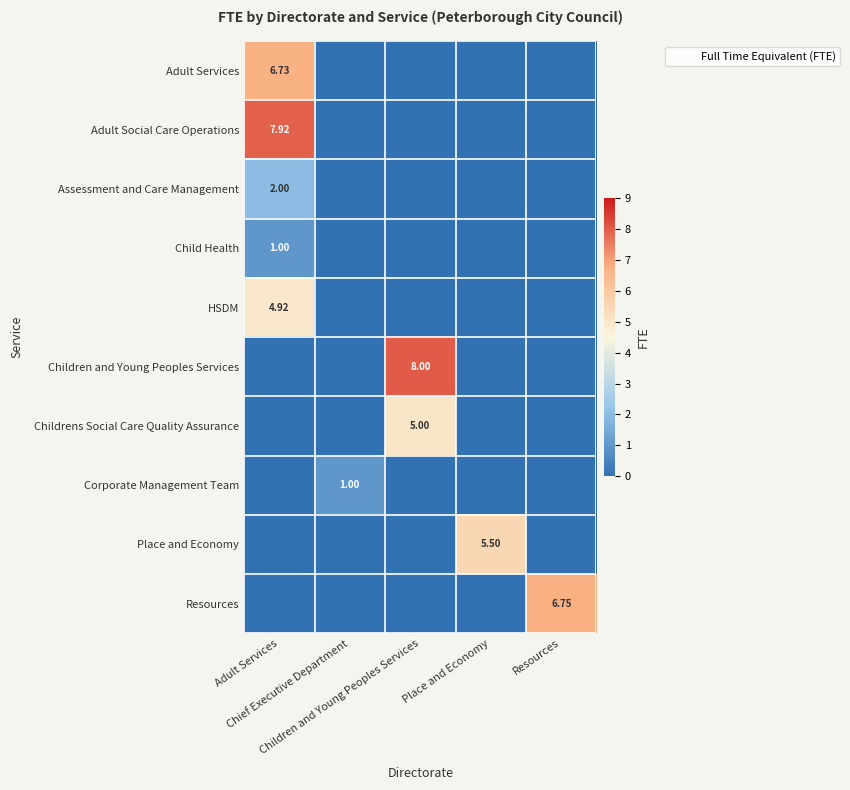

Which series changed the most between Adult Services and Children and Young Peoples Services?

Children and Young Peoples Services